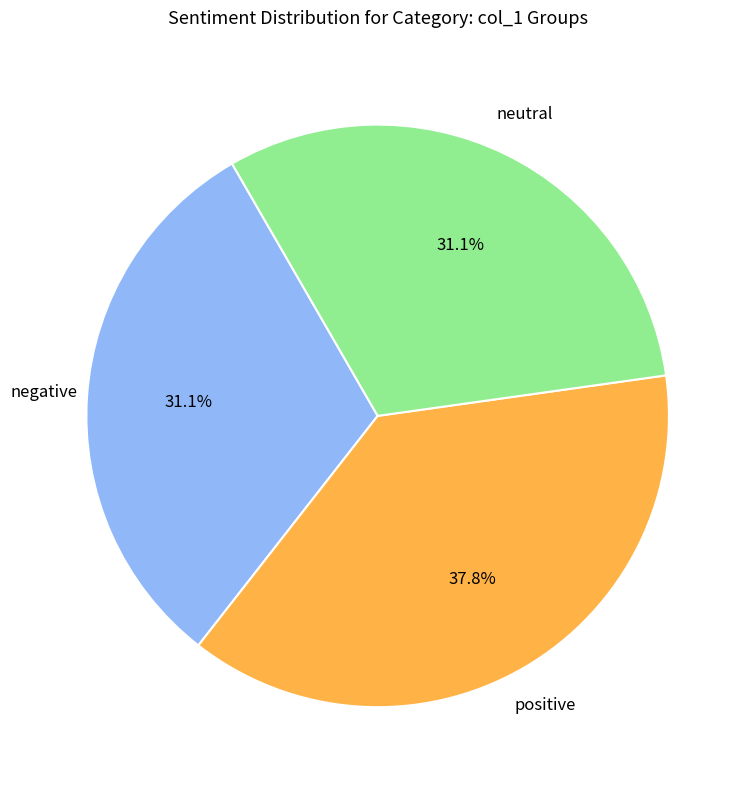

Which category has the biggest portion of the pie?

positive